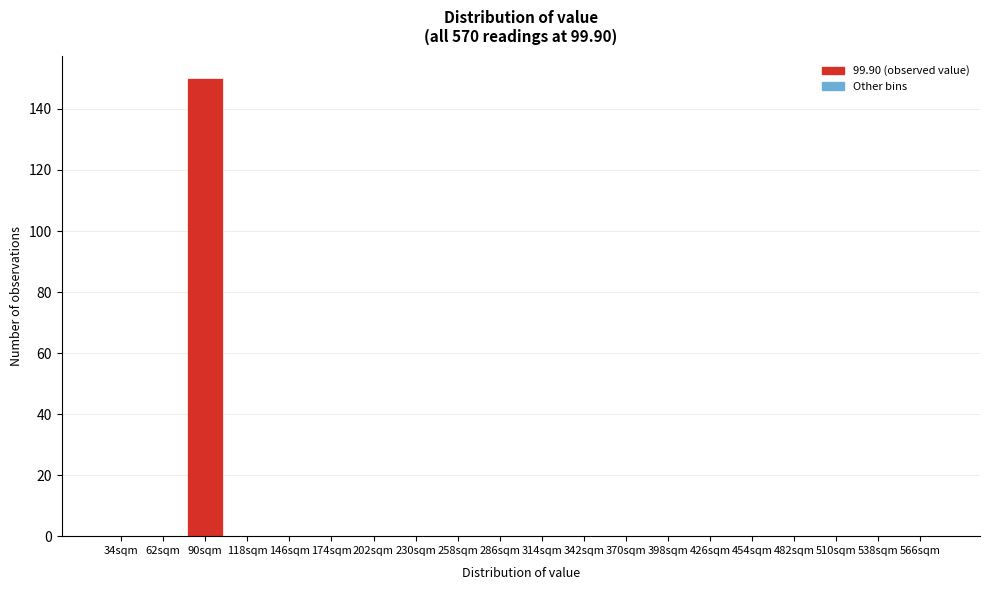

Reading left to right, what are all the values shown in this chart?

34sqm=0	62sqm=0	90sqm=150	118sqm=0	146sqm=0	174sqm=0	202sqm=0	230sqm=0	258sqm=0	286sqm=0	314sqm=0	342sqm=0	370sqm=0	398sqm=0	426sqm=0	454sqm=0	482sqm=0	510sqm=0	538sqm=0	566sqm=0